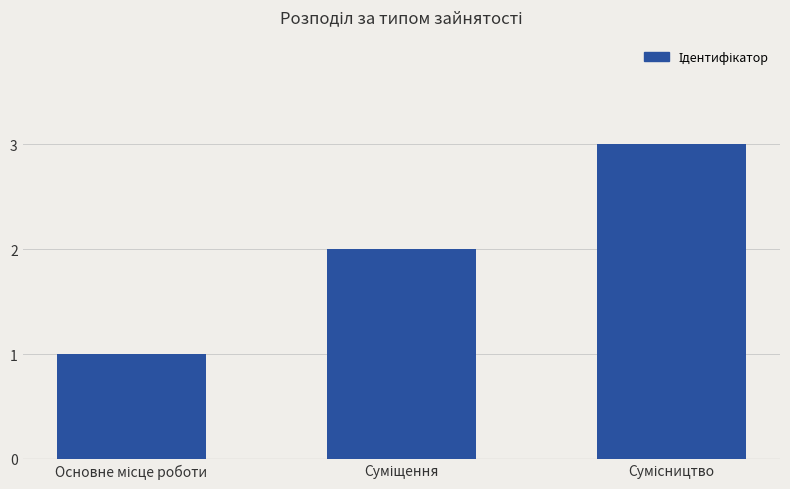

What is the greatest value displayed?

3